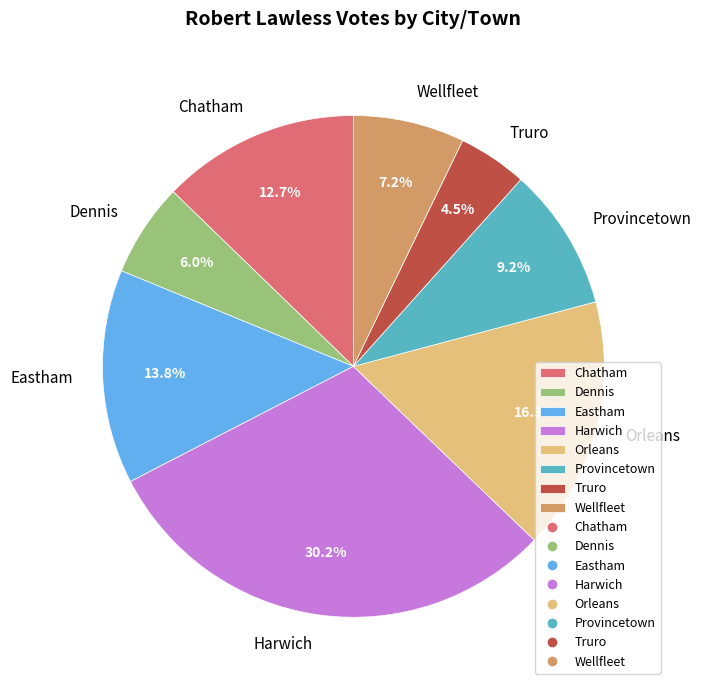

Which category has the biggest portion of the pie?

Harwich